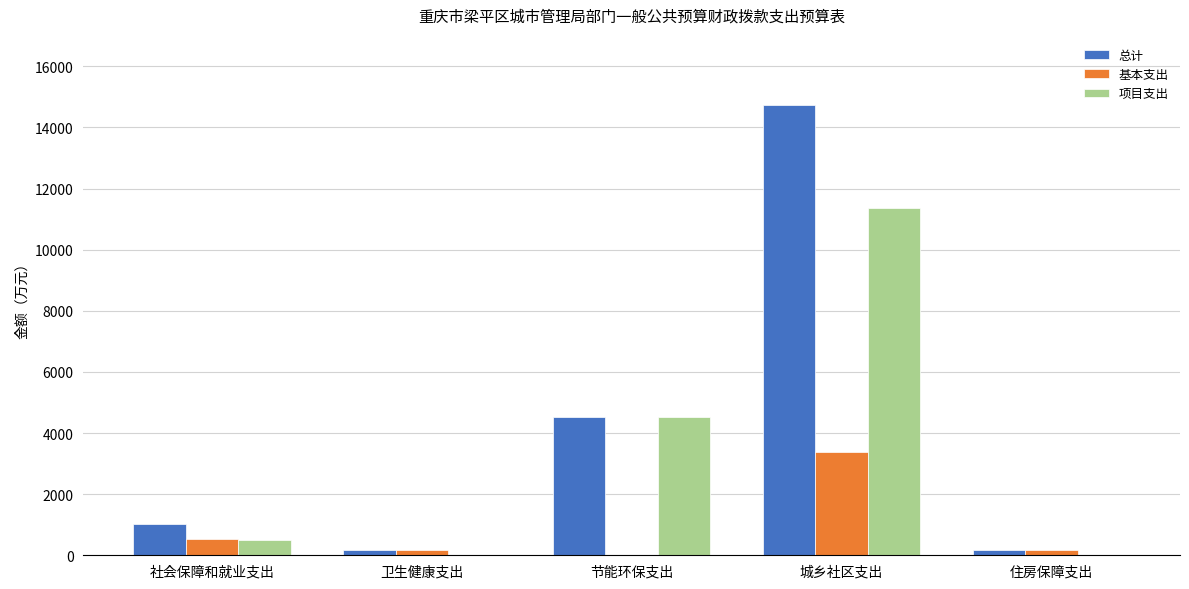

What is the highest value of the 基本支出 series?

3376.7